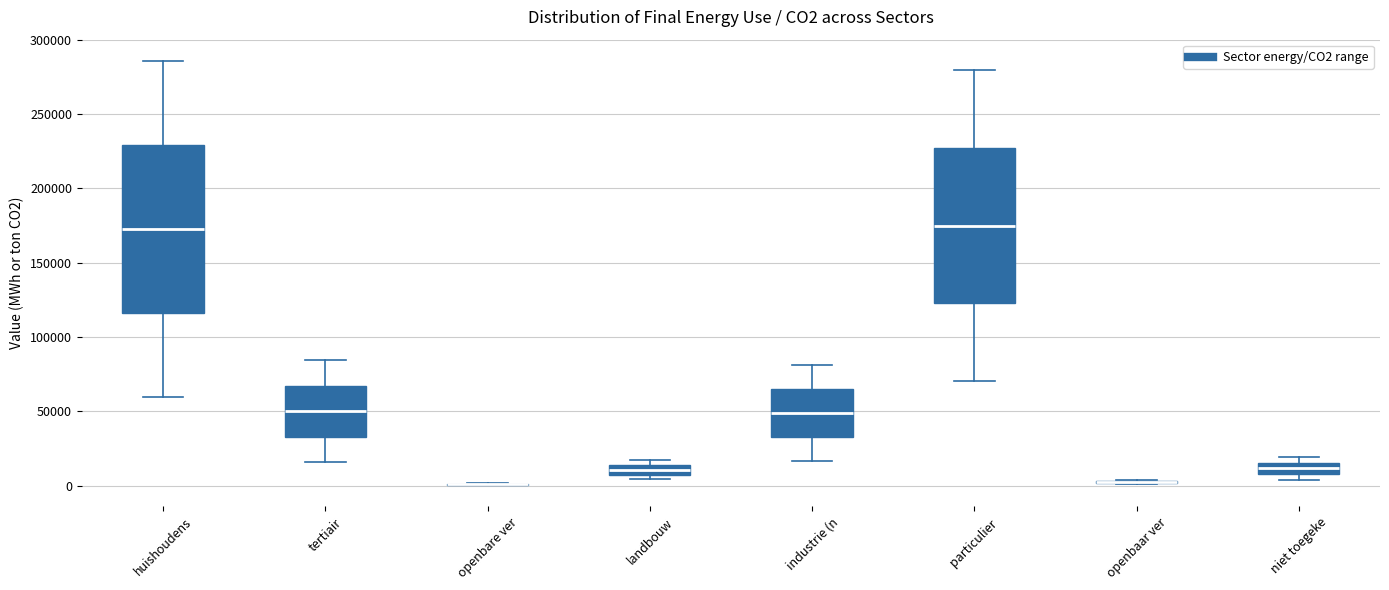

Where is the lower edge of the box for huishoudens on the y-axis? The values are not printed on the chart, so give them approximately, as read against the axis.

115000